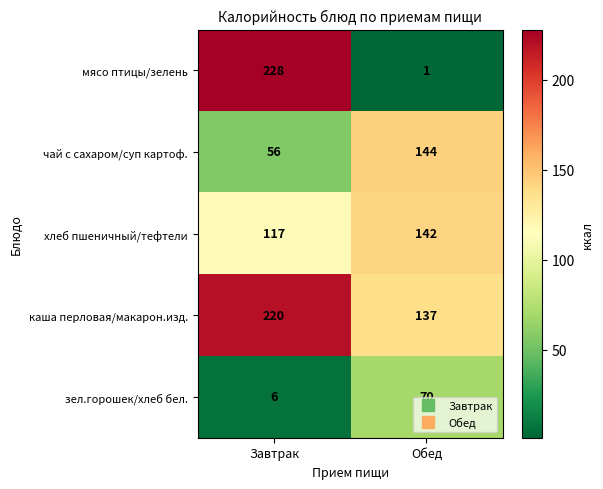

At which category does the chart reach its minimum across all series?

Обед